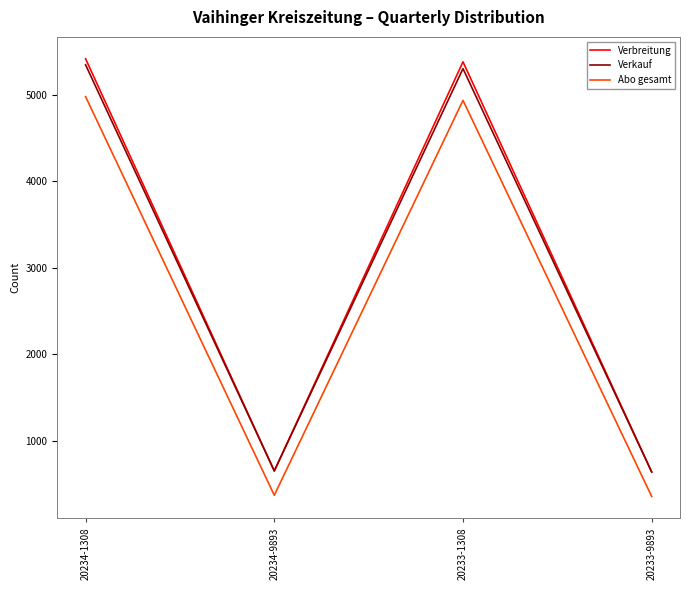

Which series has the widest spread of values?

Verbreitung